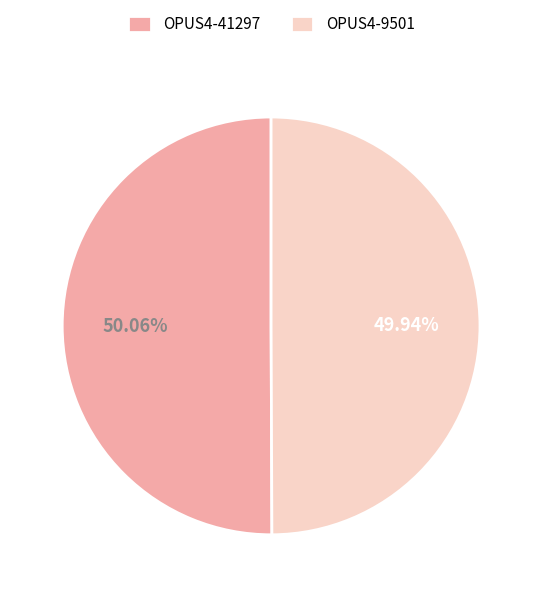

Approximately how many times larger is the value at OPUS4-41297 compared to OPUS4-9501?

1.0